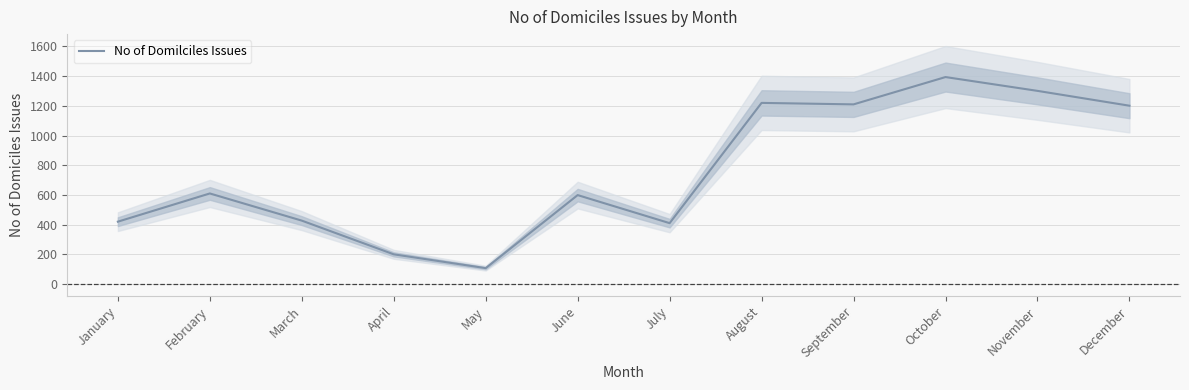

How many interior local peaks (higher than both neighbors) does the data have?

4